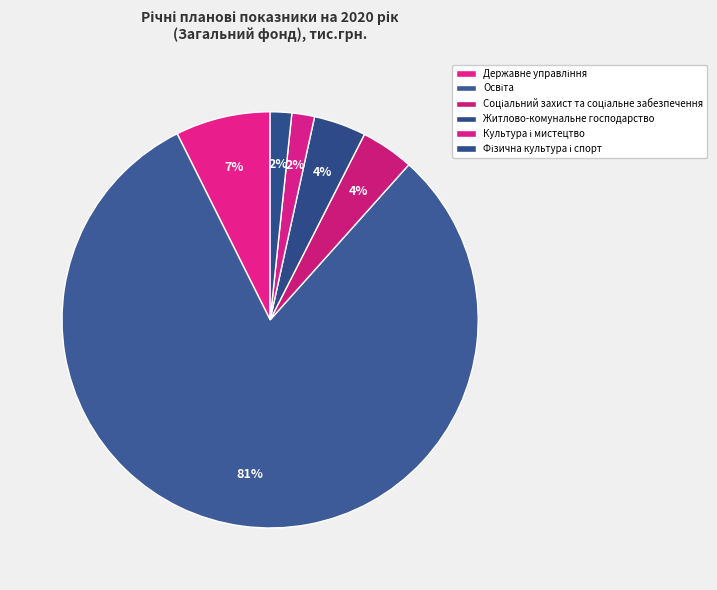

How many slices are in this pie chart?

6